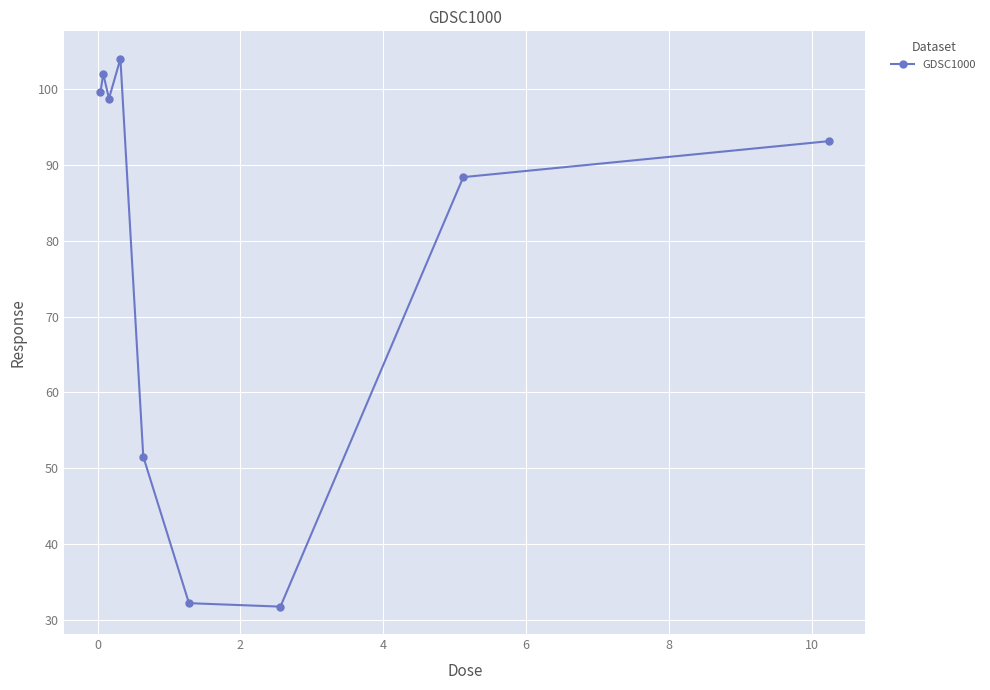

How many interior local valleys (lower than both neighbors) does the data have?

2